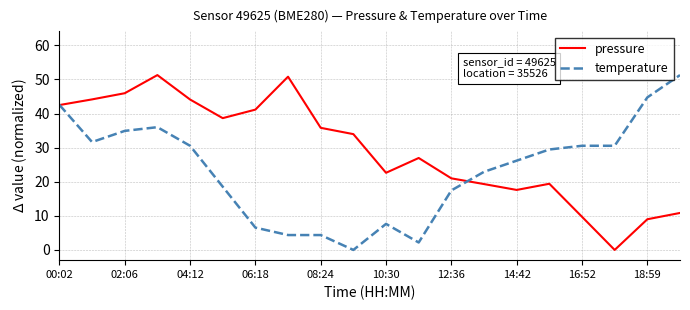

What is the greatest value displayed?

51.3